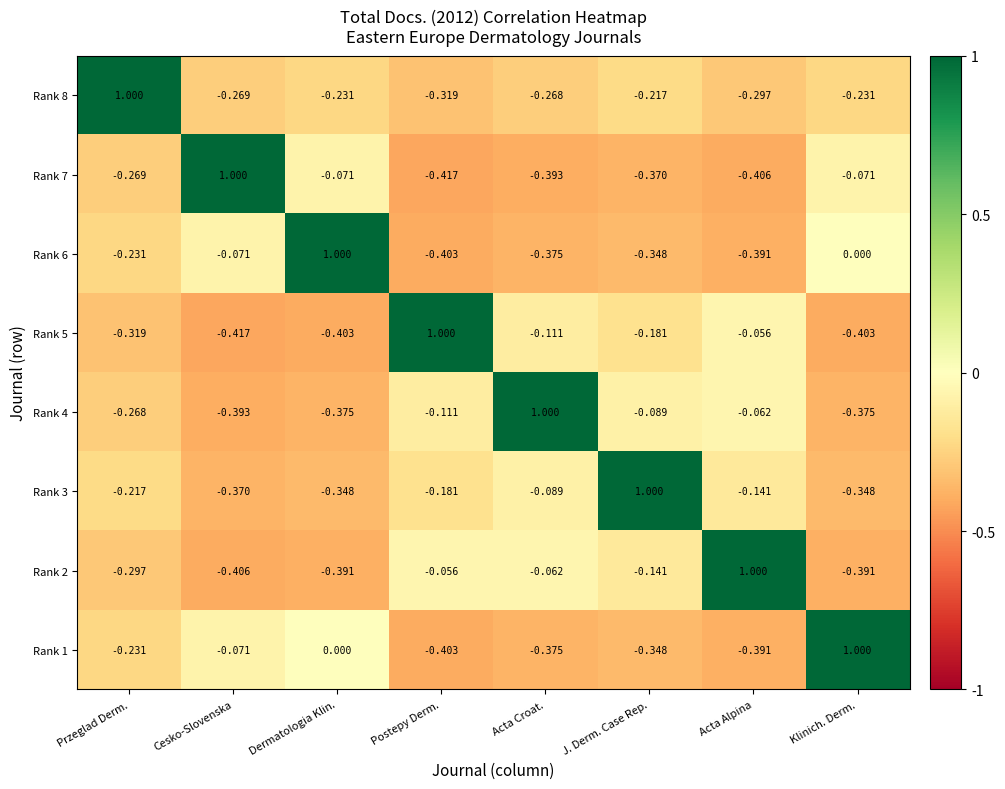

Is the value of Rank 8 at Acta Alpina greater than the value of Rank 4 at Postepy Derm.?

No